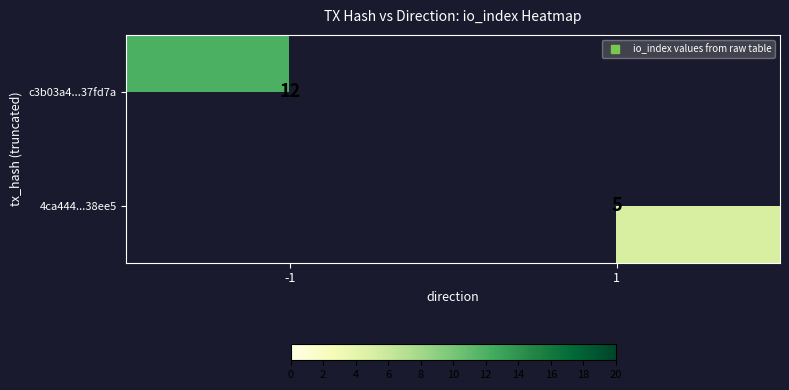

At which category does the chart reach its minimum across all series?

1